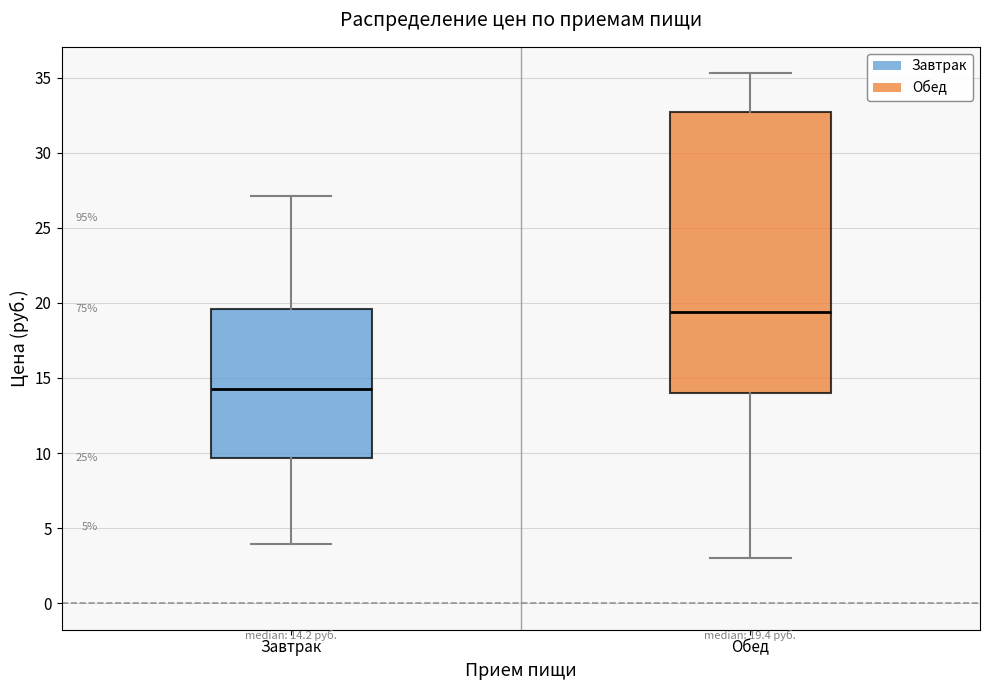

Comparing the boxes themselves (not the whiskers), which one is the tallest?

Обед